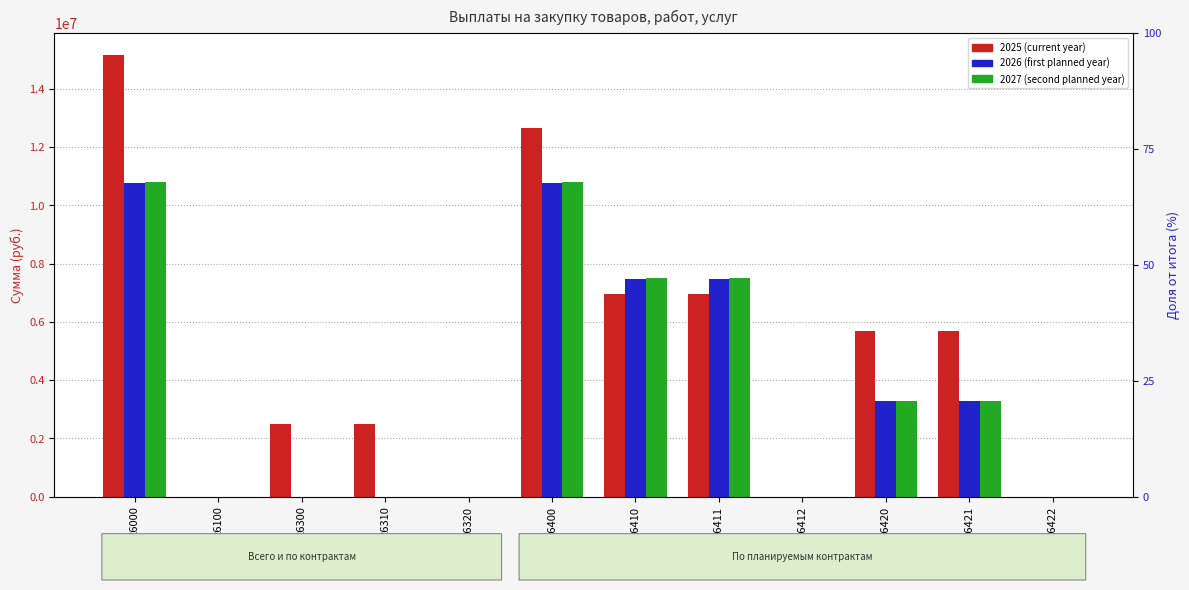

At 26411, list the series in order from largest to smallest.

2027 (second planned year), 2026 (first planned year), 2025 (current year)